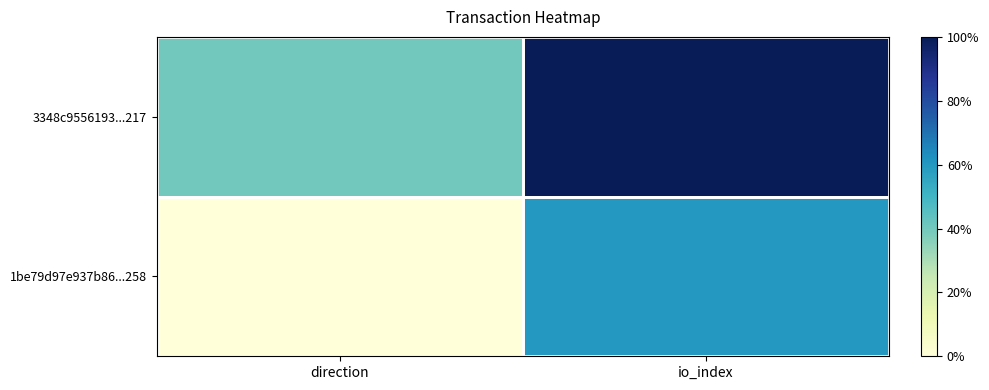

Reading left to right, list all the values displayed in this chart.

1be79d97e937b86...258: direction=-1	io_index=2
3348c9556193...217: direction=1	io_index=4